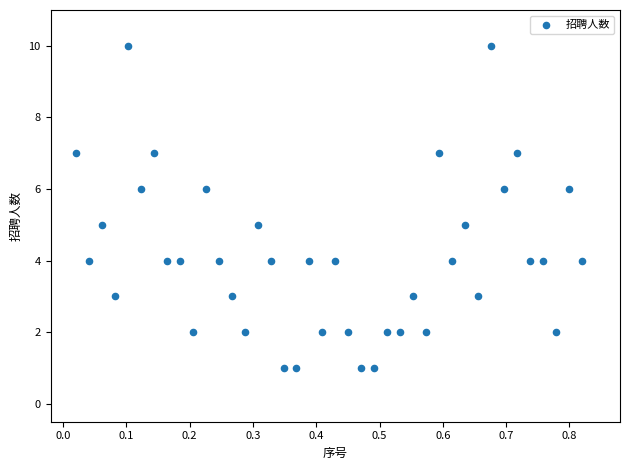

What is the range of Y values (max minus min)?

9